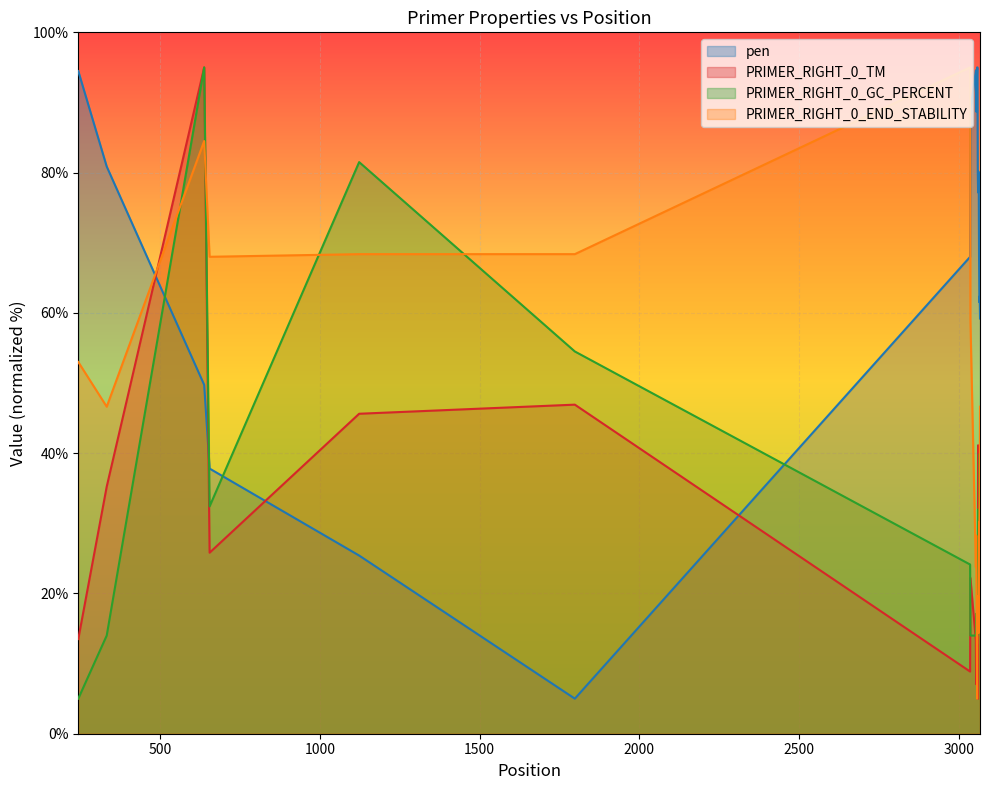

True or false: PRIMER_RIGHT_0_GC_PERCENT and PRIMER_RIGHT_0_TM cross at least once.

True